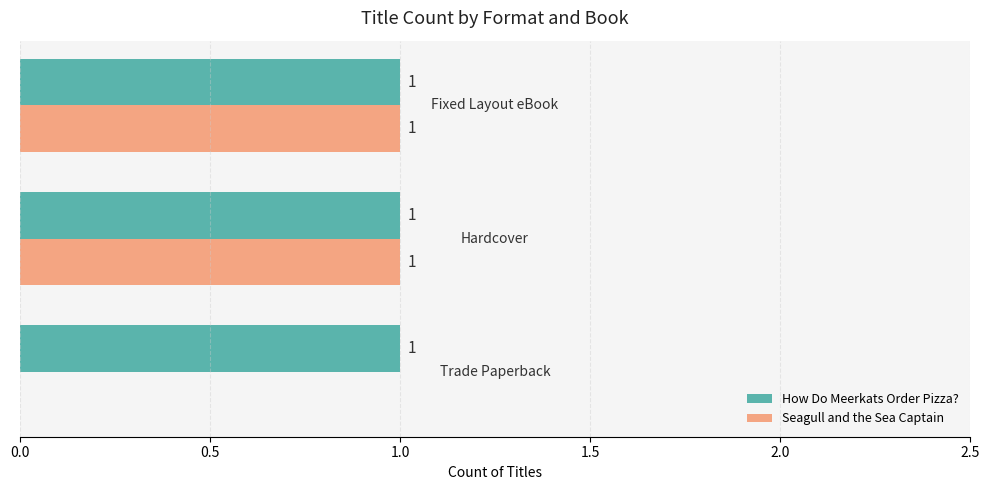

Which series has the largest total across all categories?

How Do Meerkats Order Pizza?